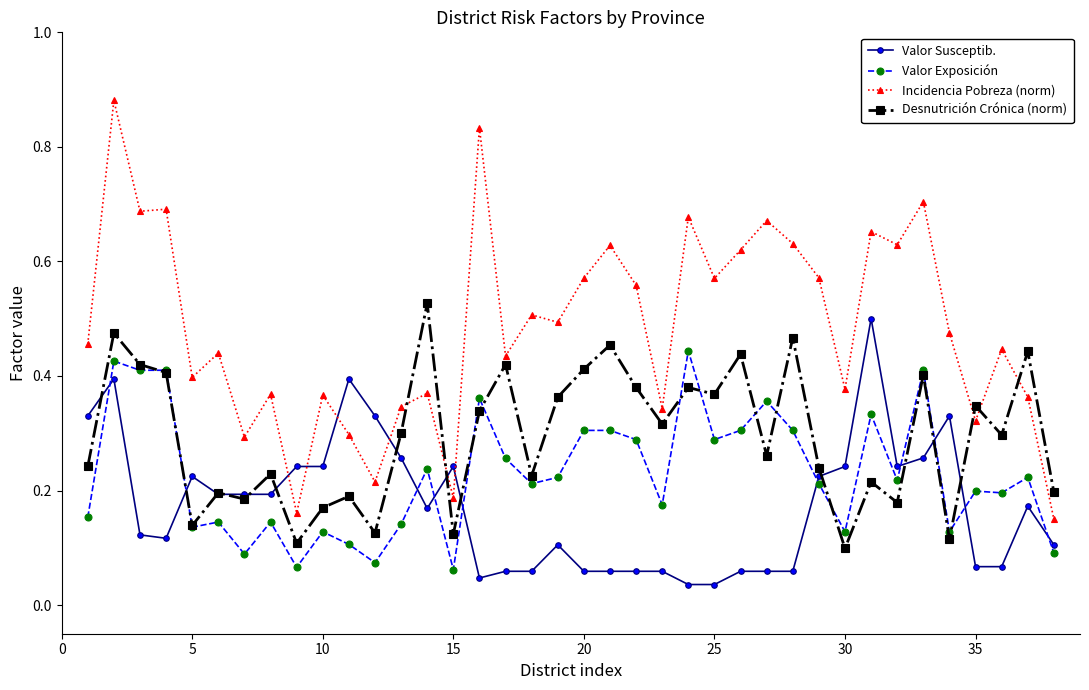

Which series has the widest spread of values?

Incidencia Pobreza (norm)